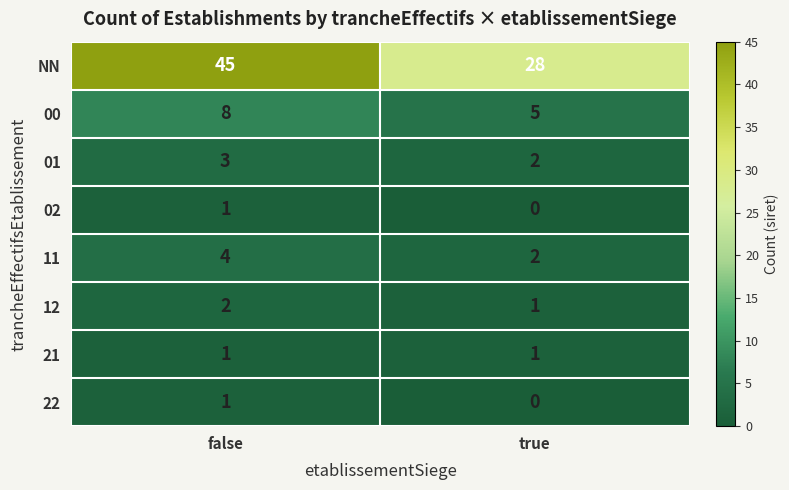

Which series changed the most between false and true?

NN